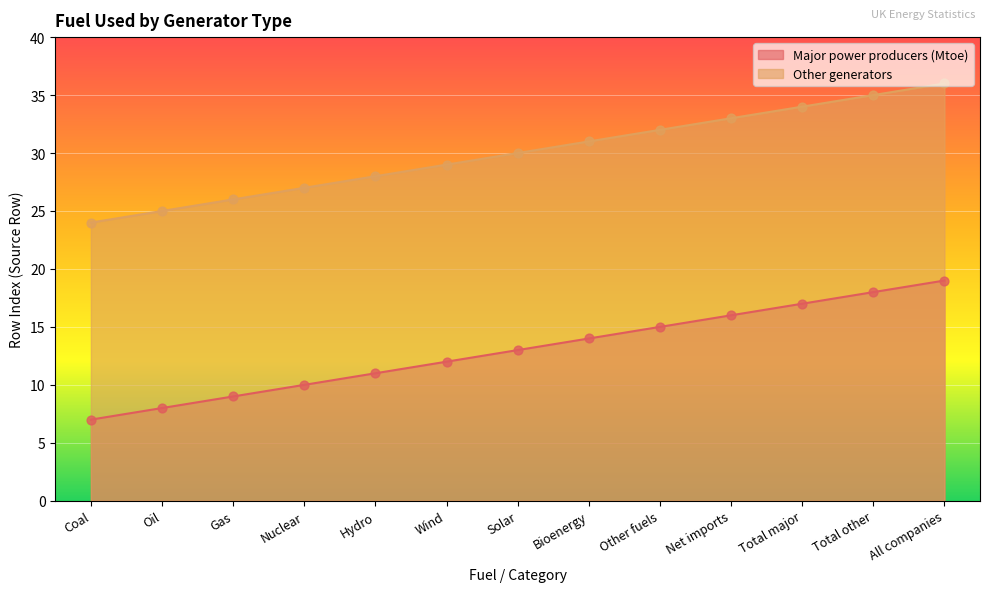

Which series has the largest total across all categories?

Other generators